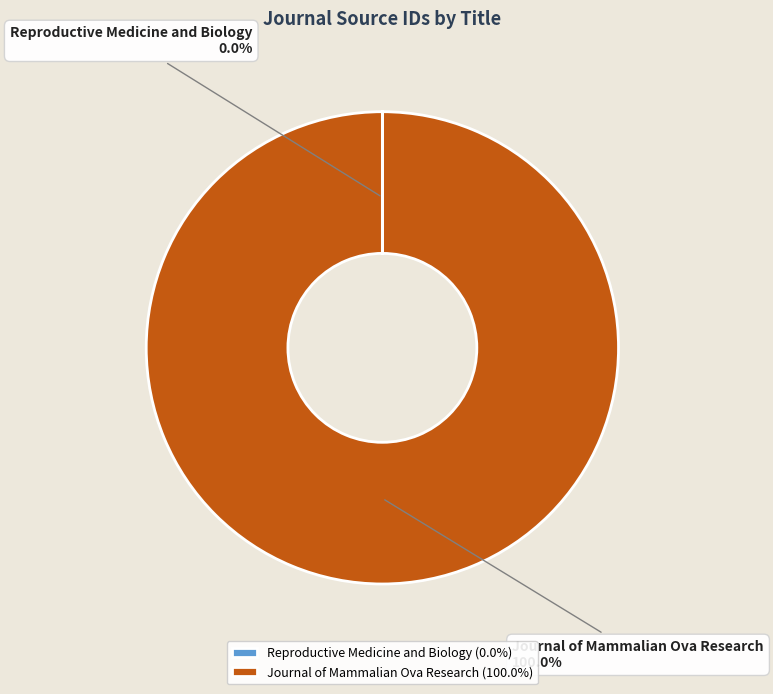

Does Journal of Mammalian Ova Research account for over 50% of the chart?

Yes